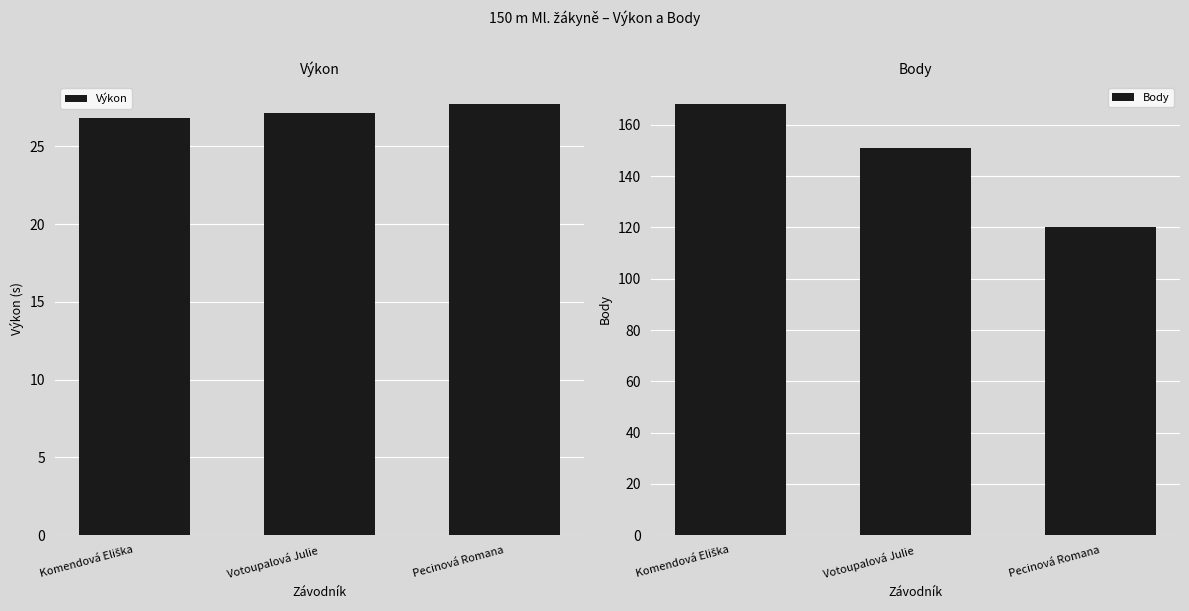

What is the difference between the second highest and minimum values in the Body series?

31